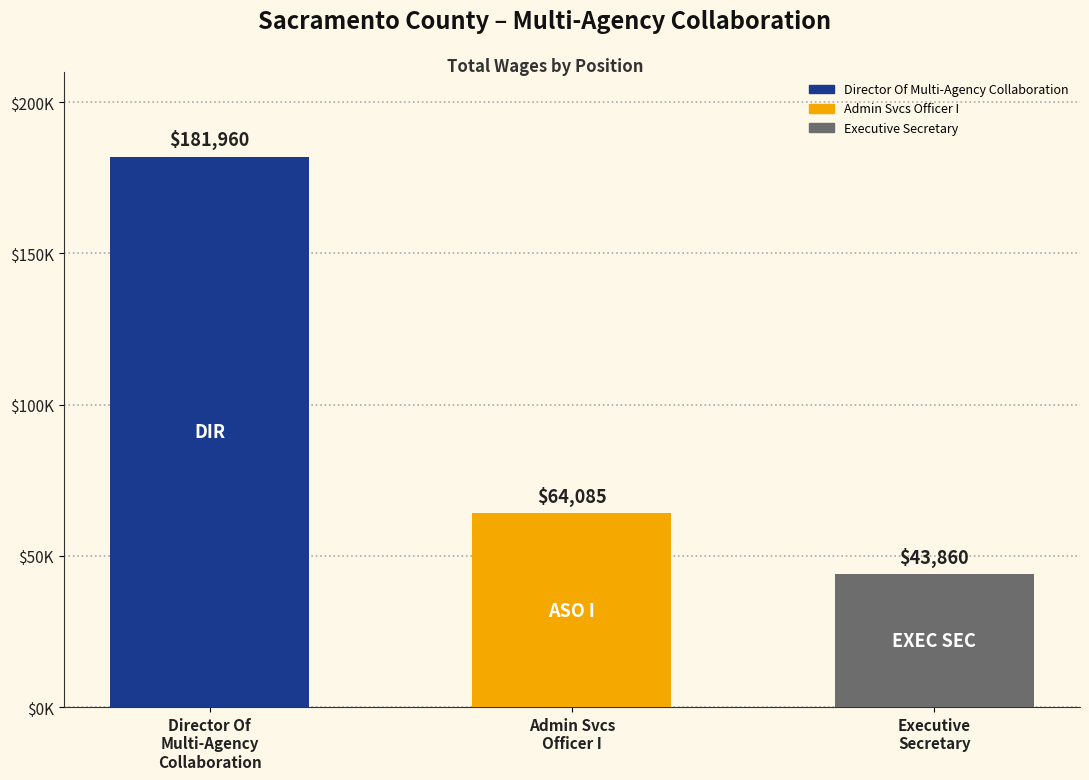

Are the bars horizontal?

No